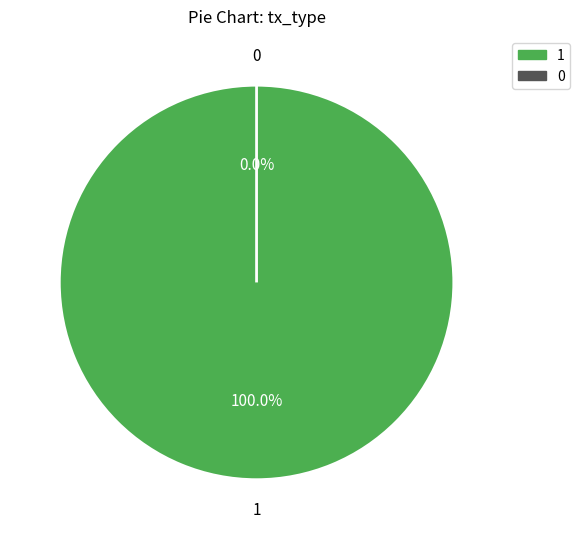

What is the total percentage of 1 and 0?

100.0%